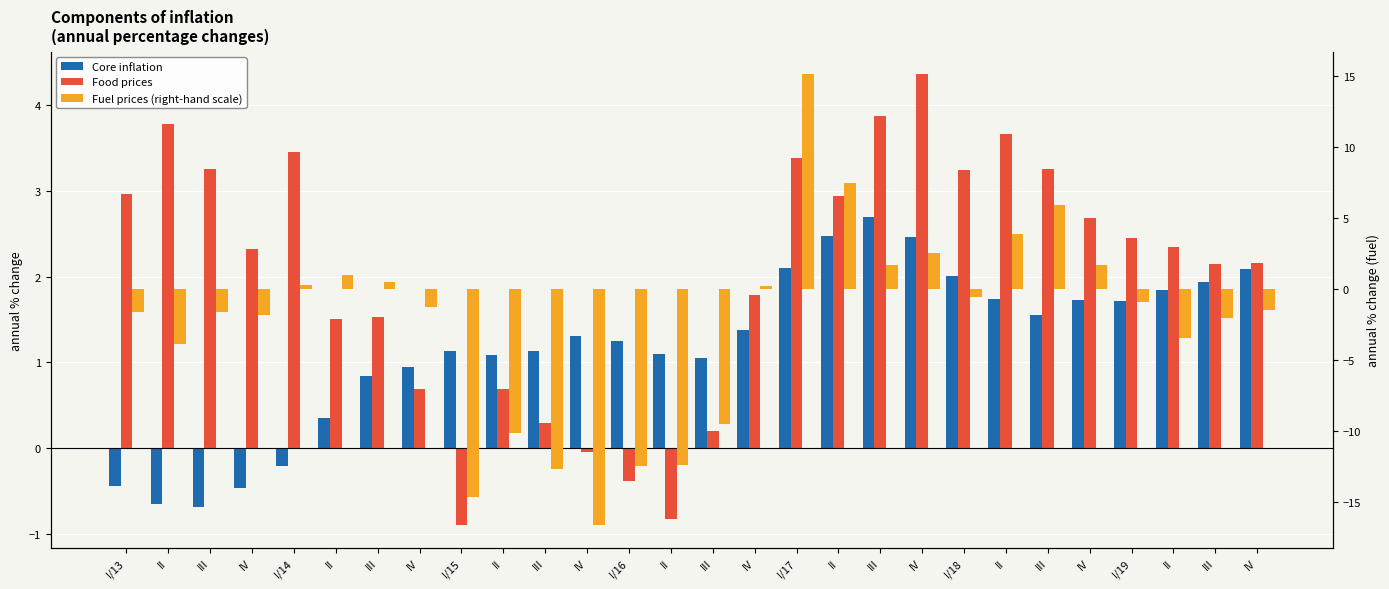

What is the minimum value shown in the chart?

-16.6